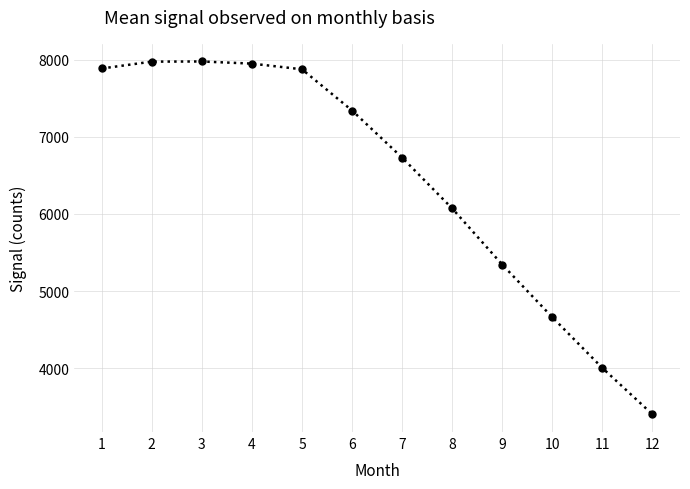

What is the value of the 10th point from the left?

4662.6